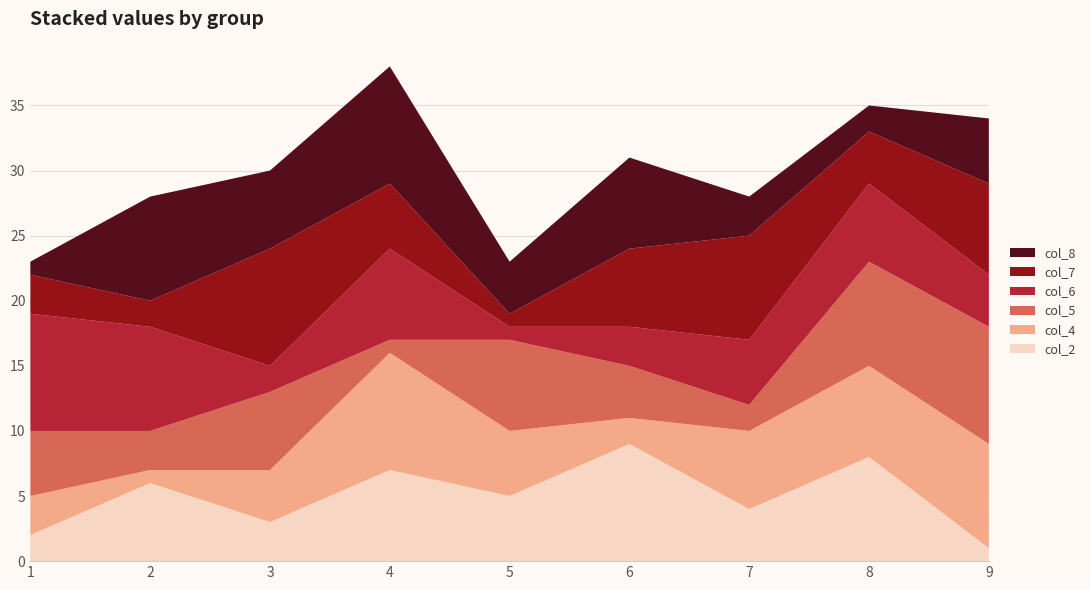

Reading right to left, transcribe all the data shown in this chart.

col_2: 1	8	4	9	5	7	3	6	2
col_4: 8	7	6	2	5	9	4	1	3
col_5: 9	8	2	4	7	1	6	3	5
col_6: 4	6	5	3	1	7	2	8	9
col_7: 7	4	8	6	1	5	9	2	3
col_8: 5	2	3	7	4	9	6	8	1